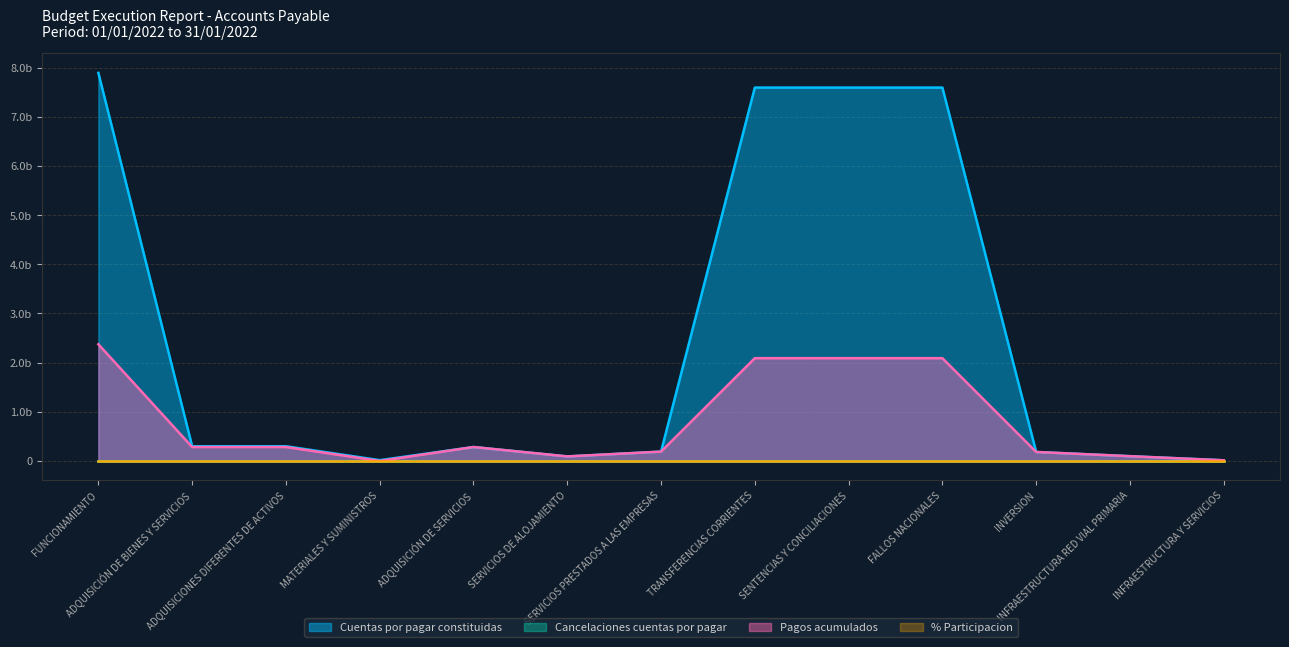

Which label corresponds to the smallest value in the chart?

MATERIALES Y SUMINISTROS